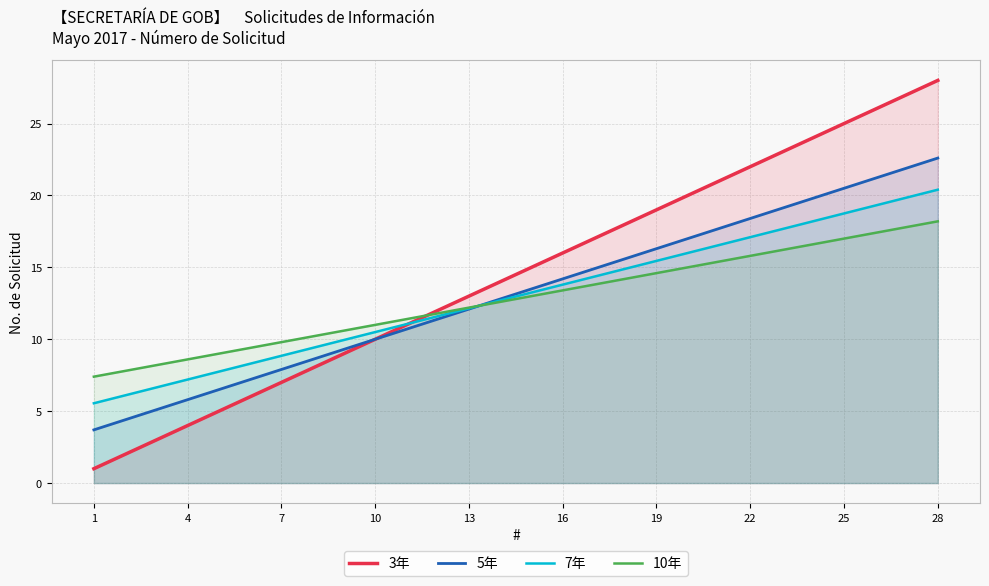

Which series has the widest spread of values?

3年